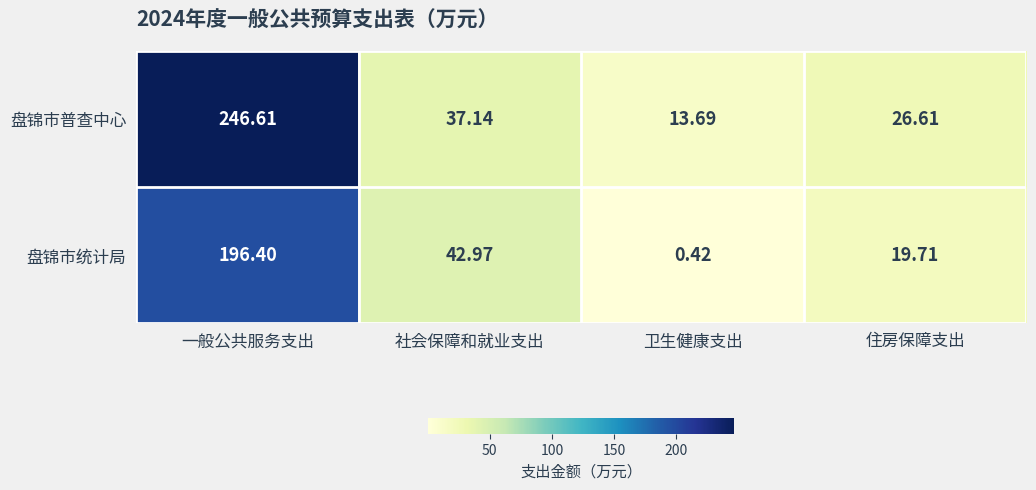

At which label does 盘锦市统计局 first exceed 42?

一般公共服务支出